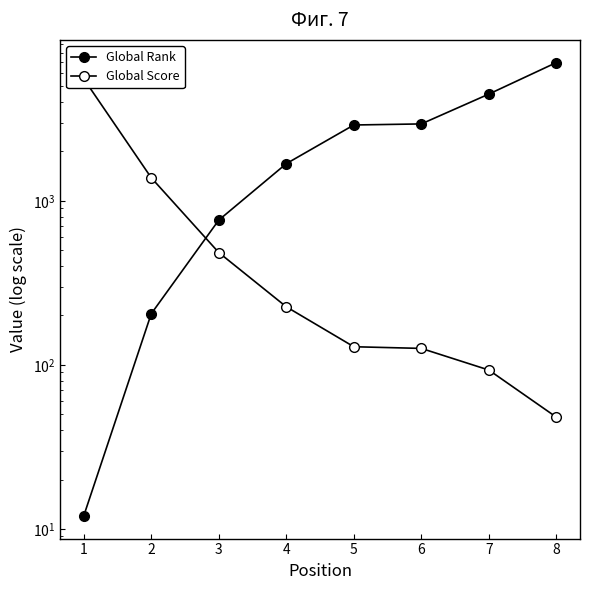

What is the value of the Global Score point at the 6th from the left?

126